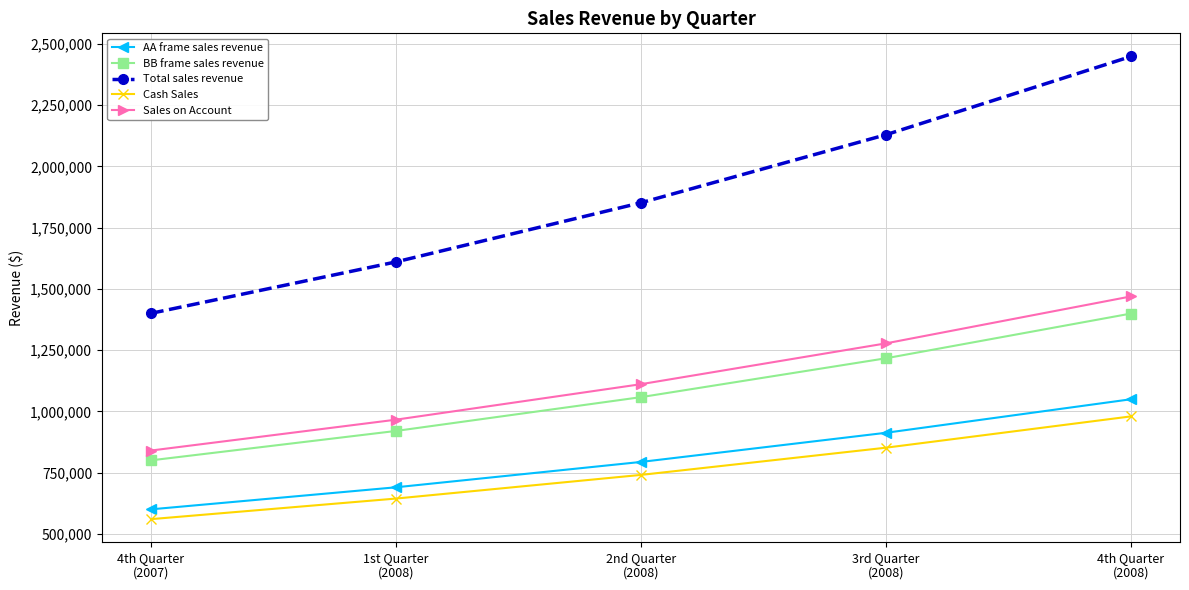

What is the label of the 3rd point from the right?

2nd Quarter
(2008)